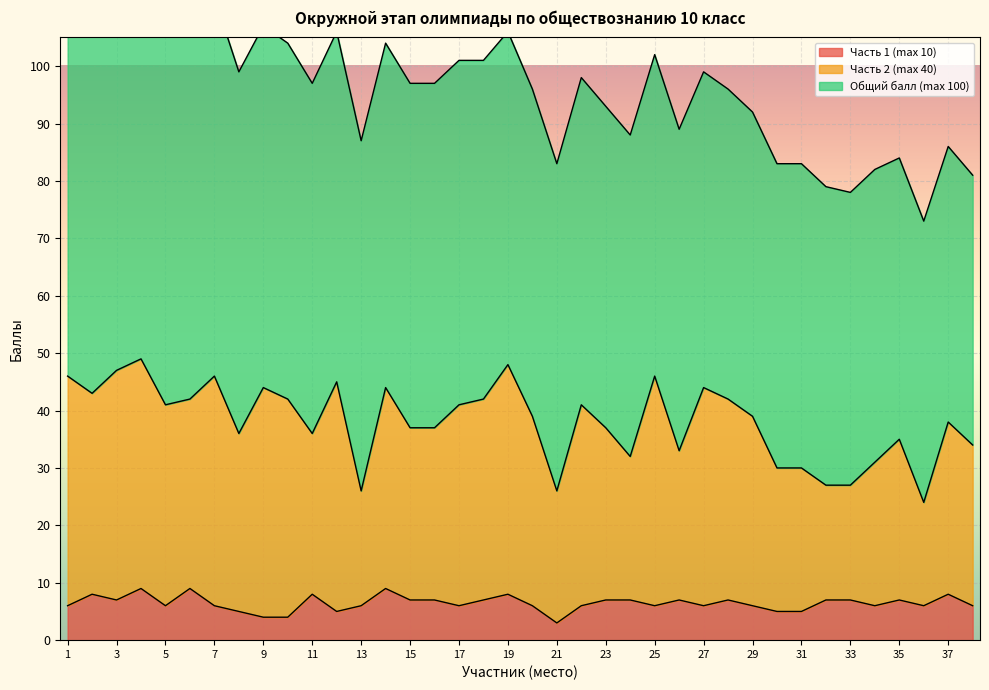

How many interior local peaks does the Часть 2 (max 40) series have?

11